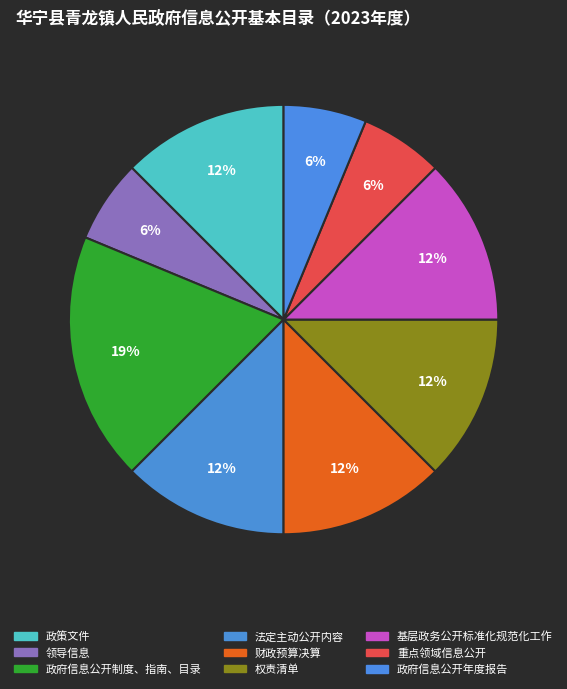

To the nearest percent, what is the average slice percentage?

11%